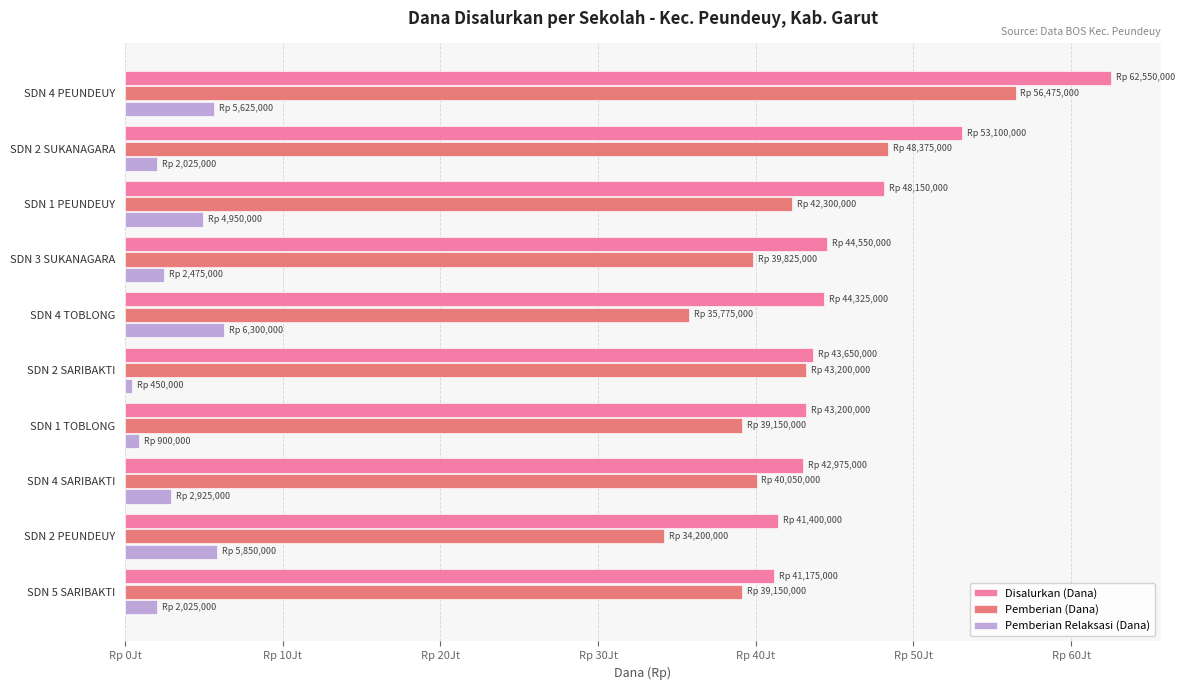

What are all the series names shown in the legend?

Disalurkan (Dana), Pemberian (Dana), Pemberian Relaksasi (Dana)